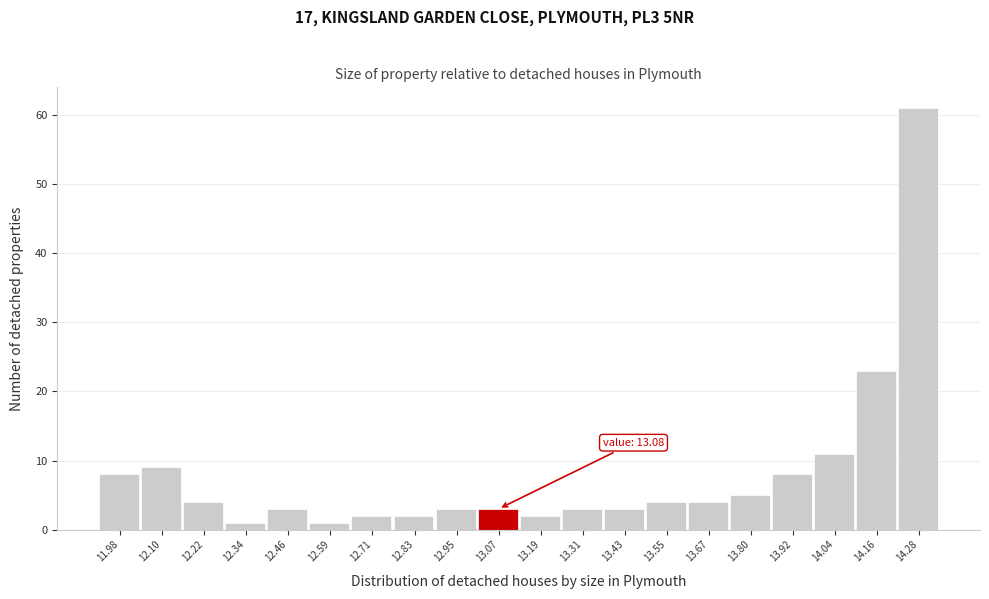

Which range on the x-axis has the tallest bar?

14.22 to 14.34